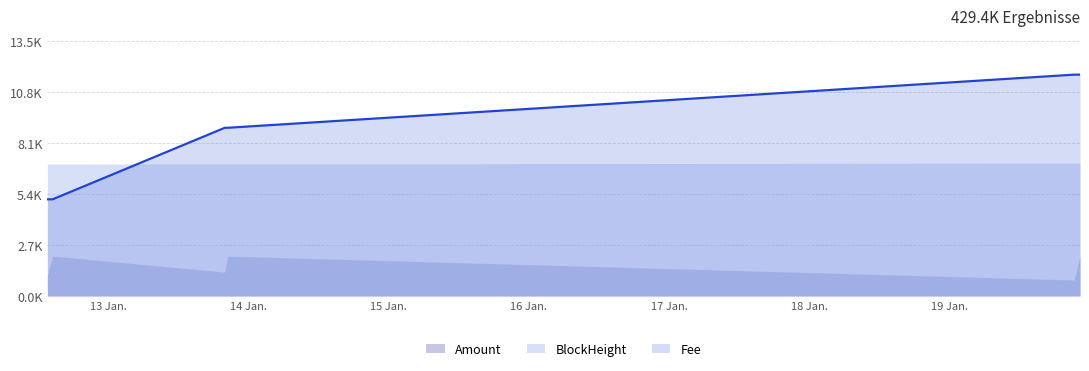

Is it true that the value at 16 Jan. is 14099.3?

False